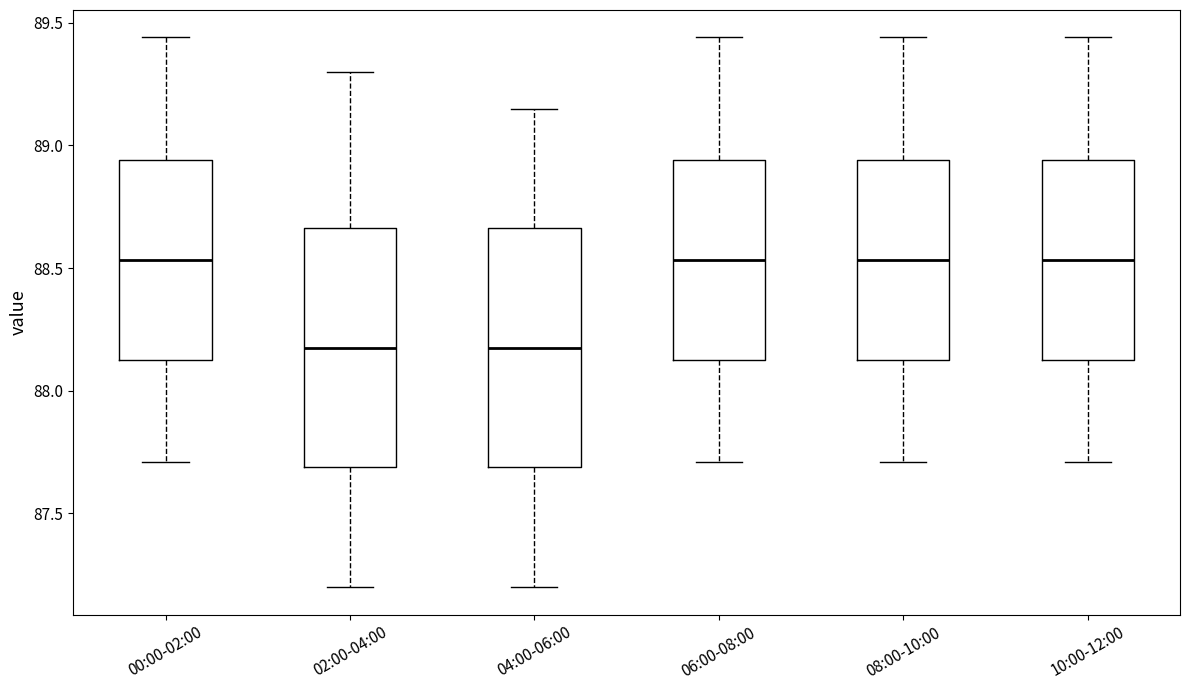

Reading left to right, transcribe this box plot: for each box, give where its median line is, the range the box spans, and where its two whiskers end, as read against the y-axis. The values are not printed on the chart, so give them approximately, as read against the axis.

00:00-02:00: median 88.55, box 88.15 to 88.95, whiskers 87.70 to 89.45
02:00-04:00: median 88.20, box 87.70 to 88.65, whiskers 87.20 to 89.30
04:00-06:00: median 88.20, box 87.70 to 88.65, whiskers 87.20 to 89.15
06:00-08:00: median 88.55, box 88.15 to 88.95, whiskers 87.70 to 89.45
08:00-10:00: median 88.55, box 88.15 to 88.95, whiskers 87.70 to 89.45
10:00-12:00: median 88.55, box 88.15 to 88.95, whiskers 87.70 to 89.45